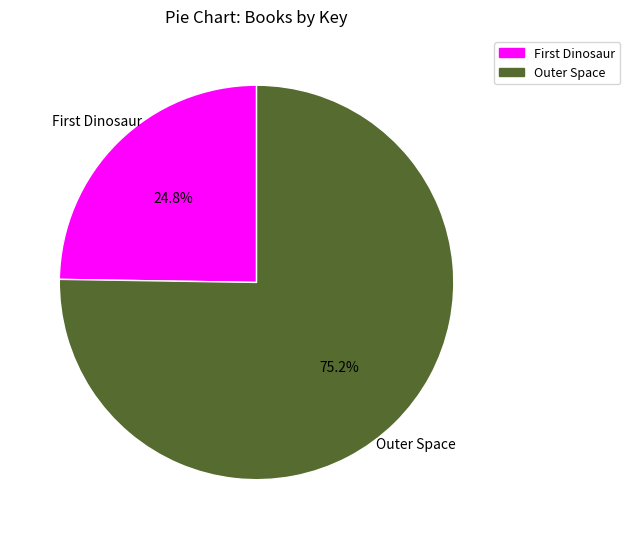

How many slices are in this pie chart?

2